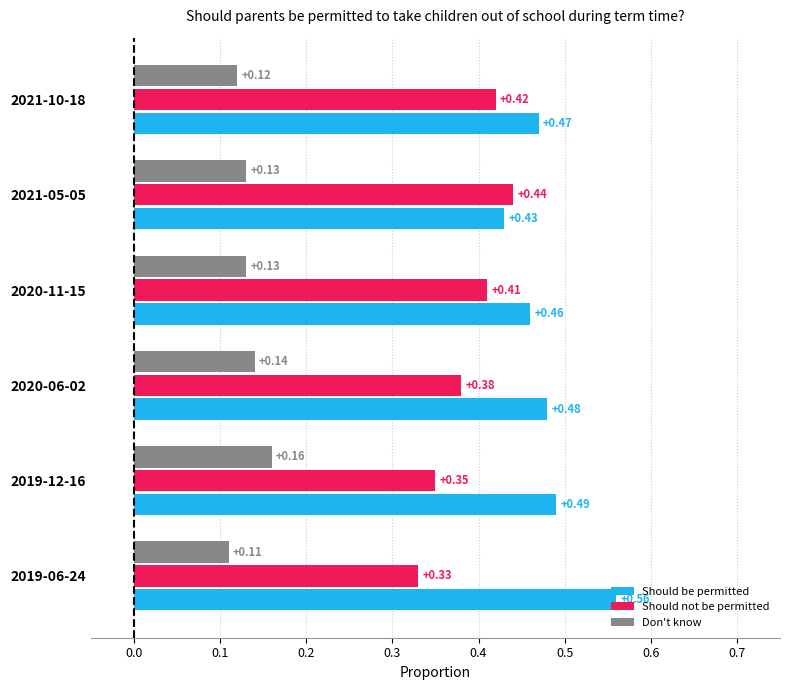

How many Should be permitted values are between 0 and 1?

6